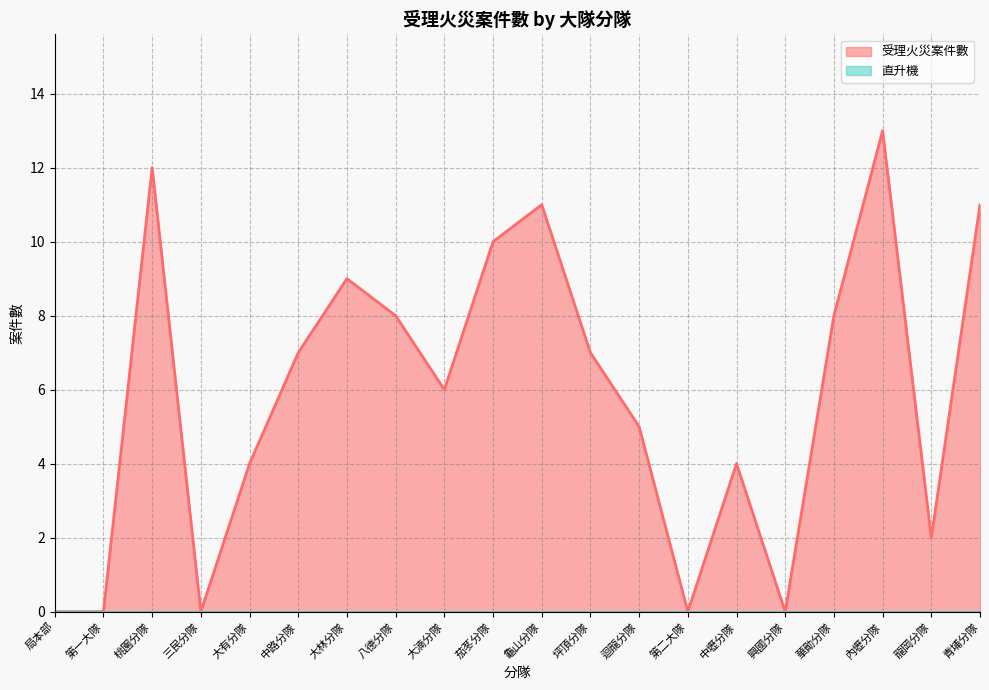

How many interior local valleys (lower than both neighbors) does the data have?

5